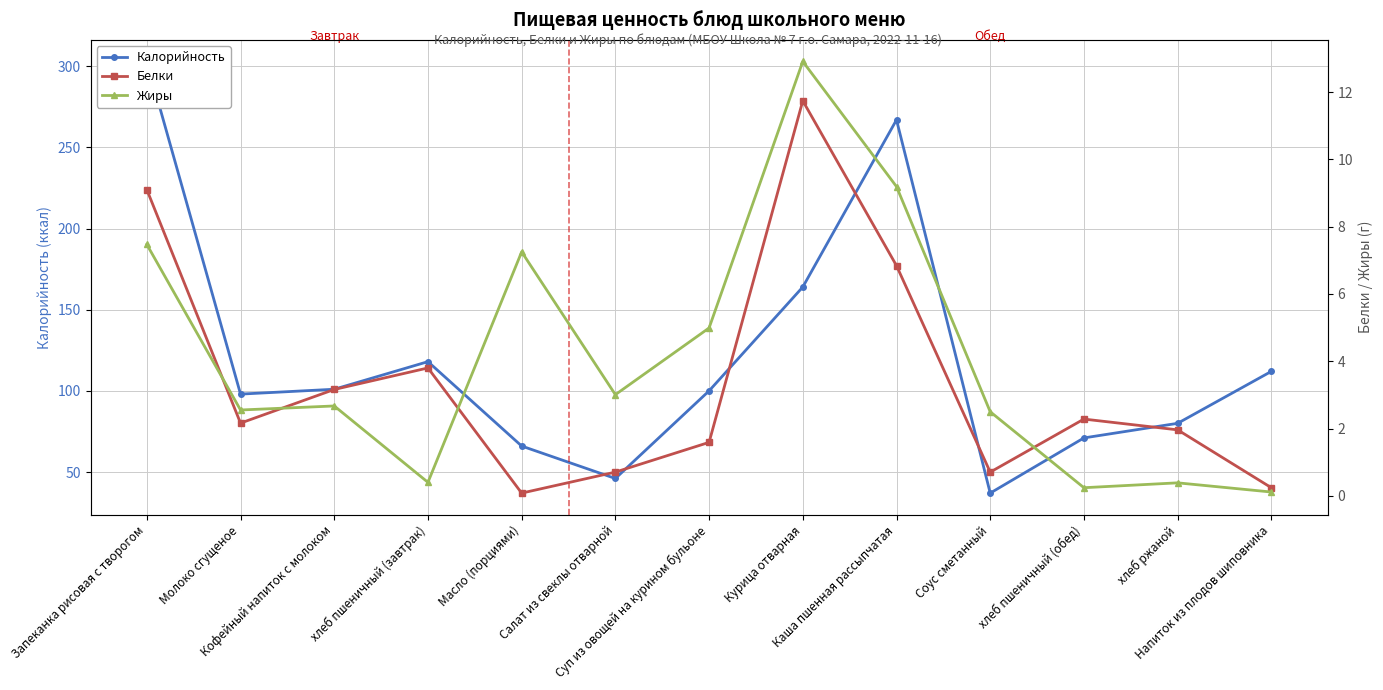

What value does the Белки series have at Соус сметанный?

0.7